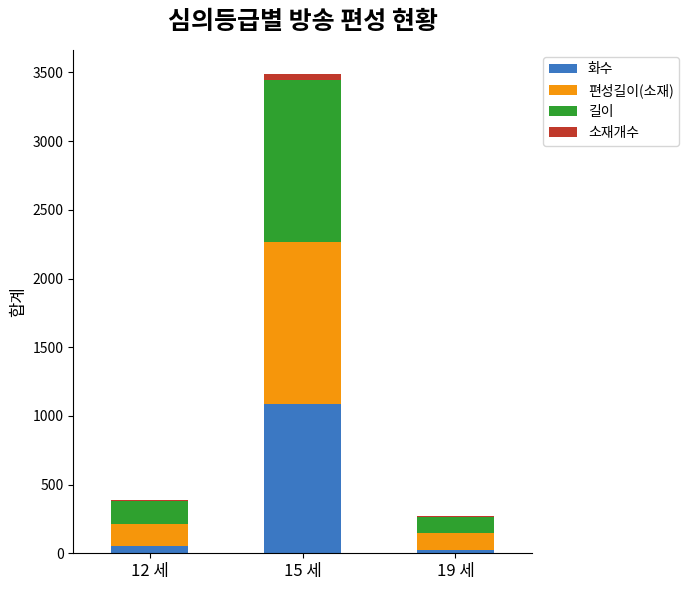

At which category is the sum across all series the highest?

15 세